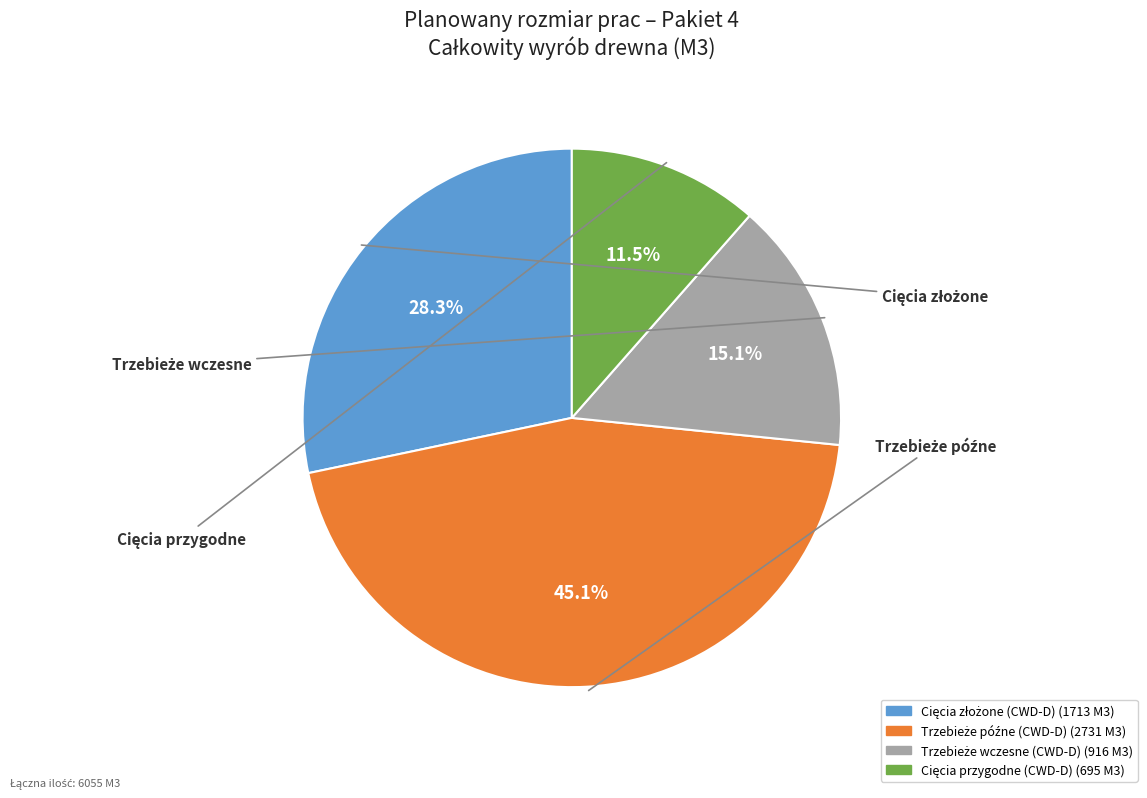

Is there any slice that represents more than half of the pie?

No